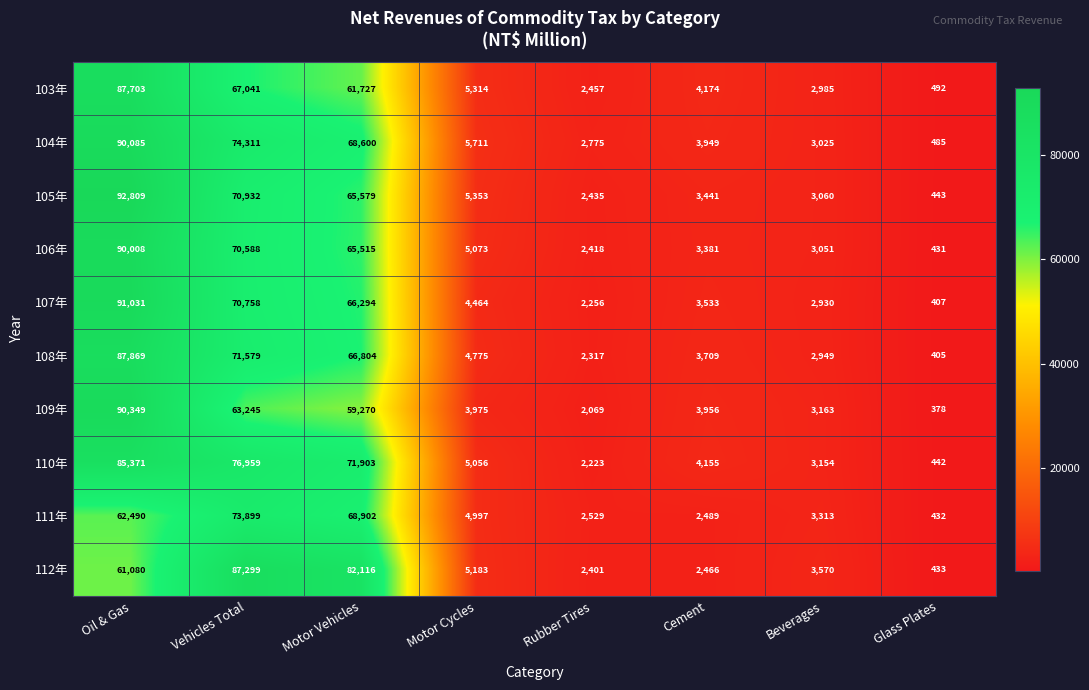

The 104年 series shows 27439 at Motor Vehicles. True or false?

False